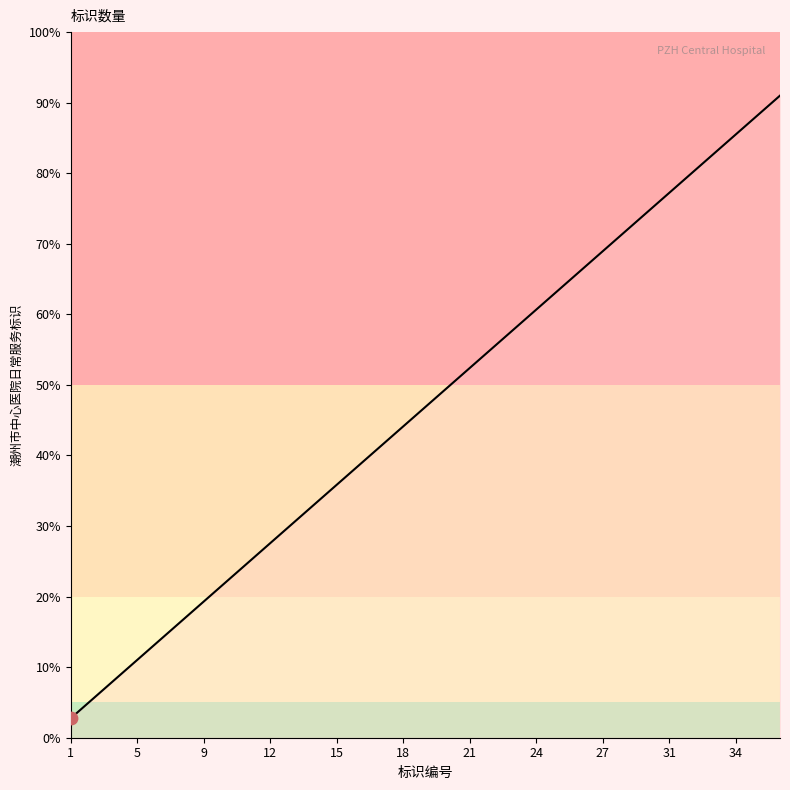

What is the difference between the maximum and minimum values?

88.2